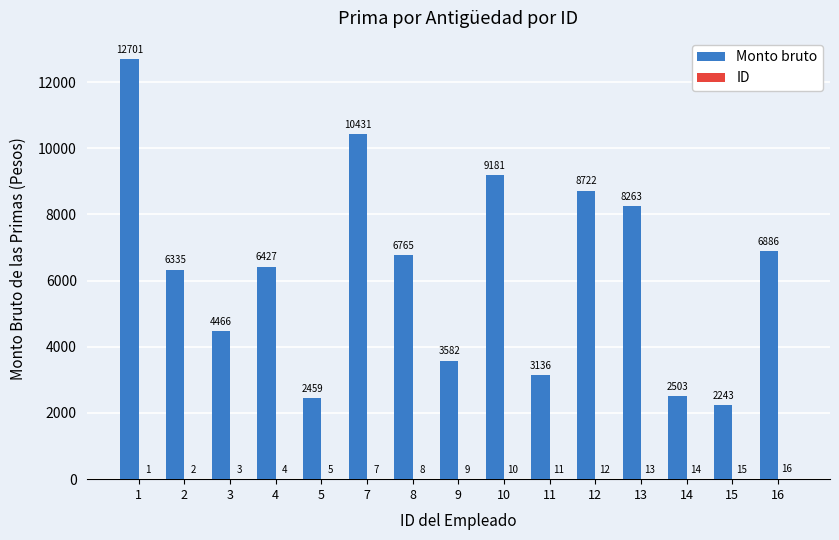

At which label is Monto bruto closest to 7472?

16